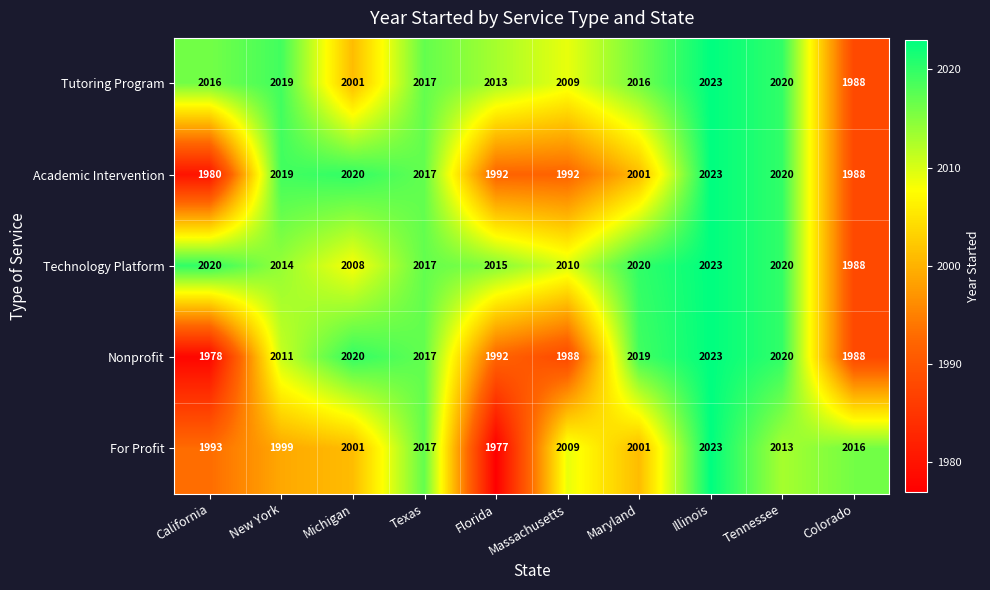

Which series has the largest range (max minus min)?

For Profit